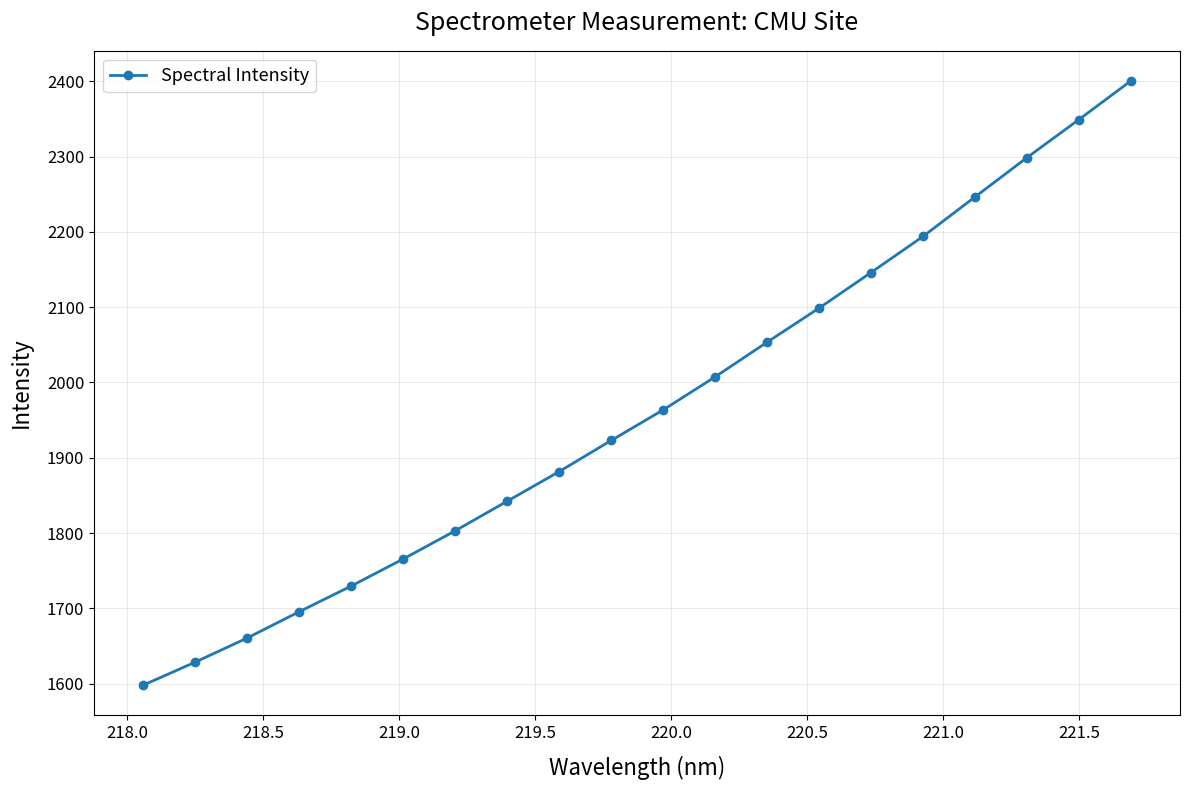

True or false: there are more than 2 points higher than both neighbors.

False